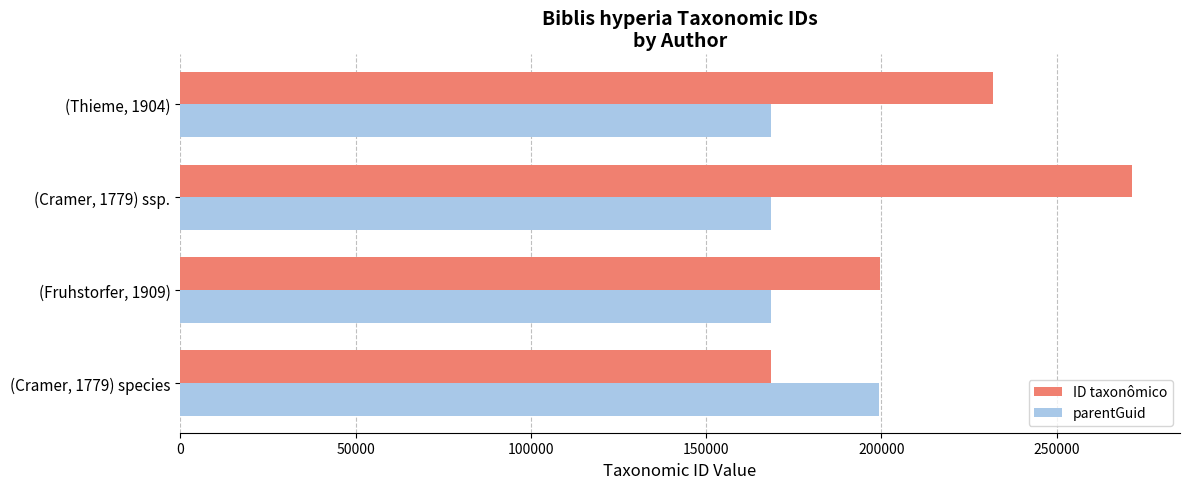

Is the value of ID taxonômico at (Cramer, 1779) ssp. greater than the value of parentGuid at (Fruhstorfer, 1909)?

Yes